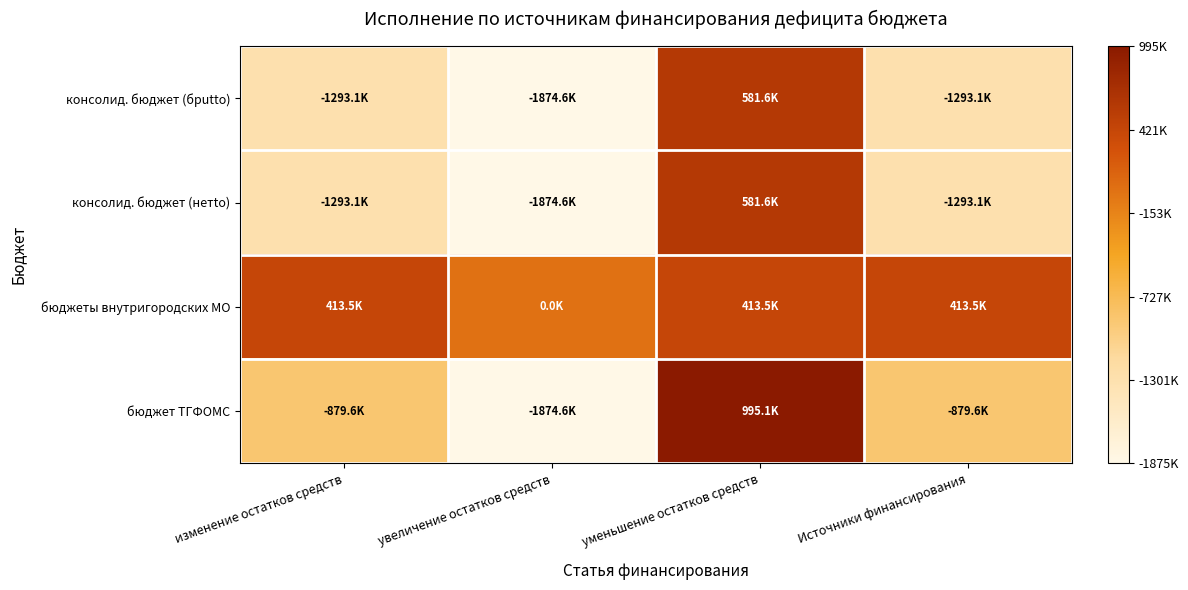

List the series in order of their peak value, highest first.

бюджет ТГФОМС, консолид. бюджет (брutto), консолид. бюджет (нетto), бюджеты внутригородских МО